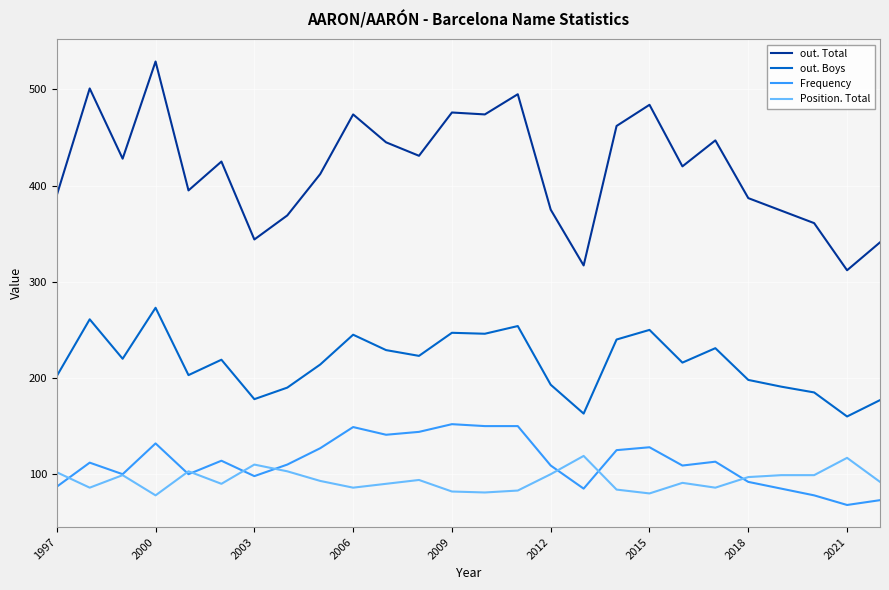

What is the maximum value for out. Boys?

273